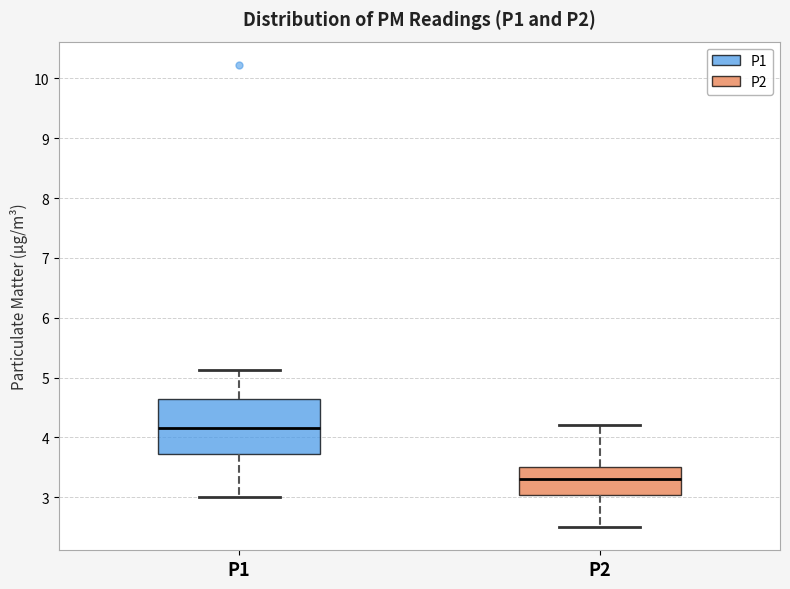

Where does the lower whisker of the box for P1 end on the y-axis? The values are not printed on the chart, so give them approximately, as read against the axis.

3.0